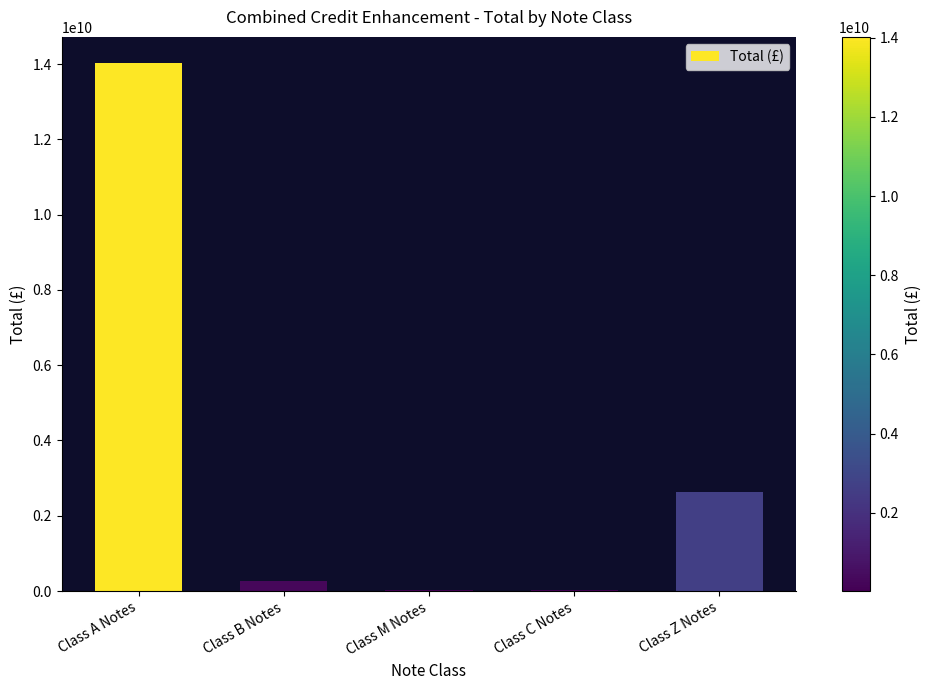

At which label is the value closest to 7022413127?

Class Z Notes